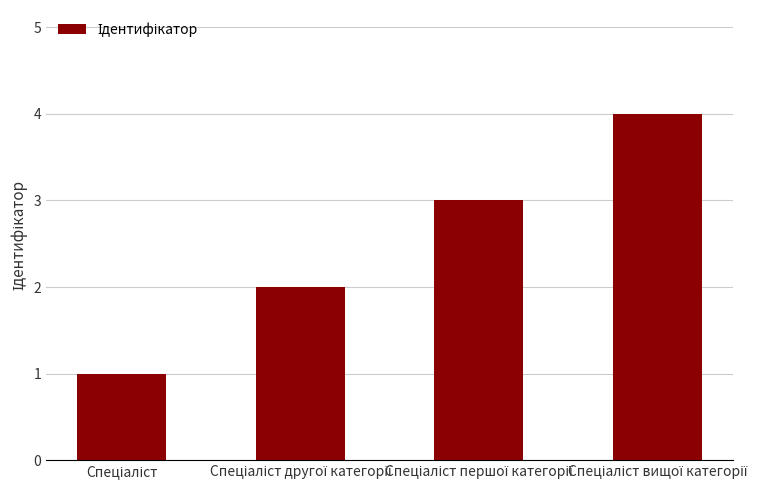

What is the greatest value displayed?

4